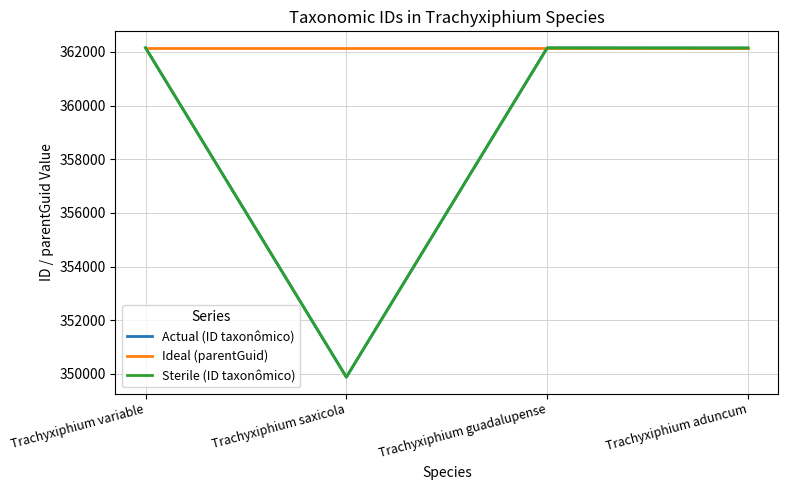

True or false: Sterile (ID taxonômico) and Actual (ID taxonômico) cross at least once.

False